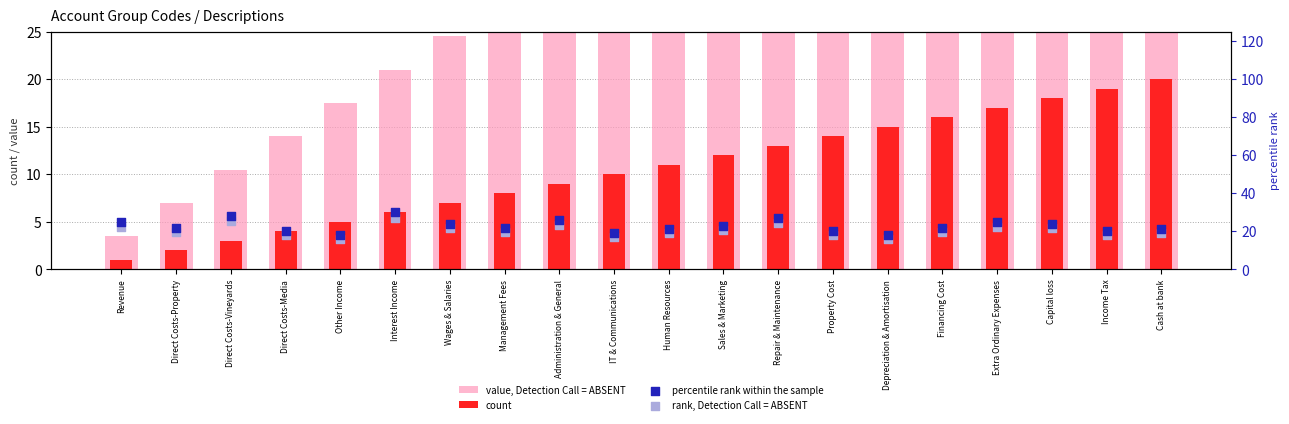

At which category is the sum across all series the highest?

Cash at bank